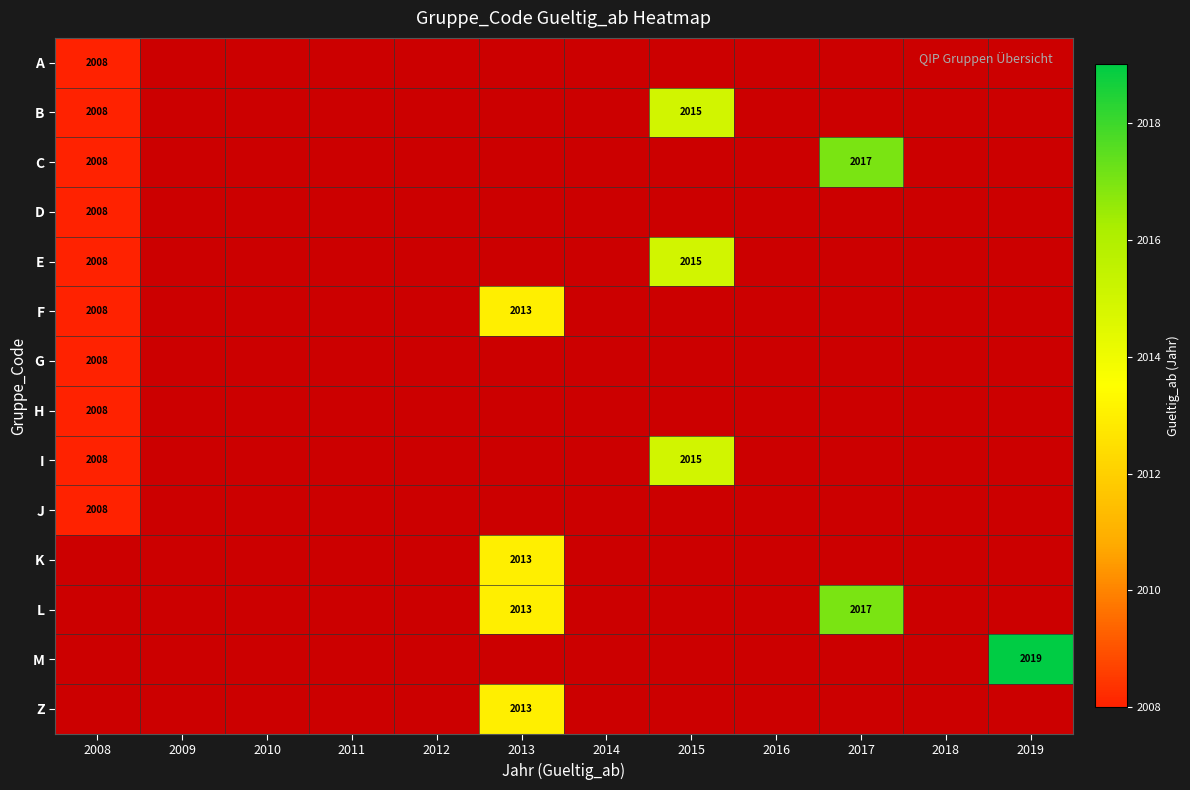

The B series shows 1119 at 2008. True or false?

False